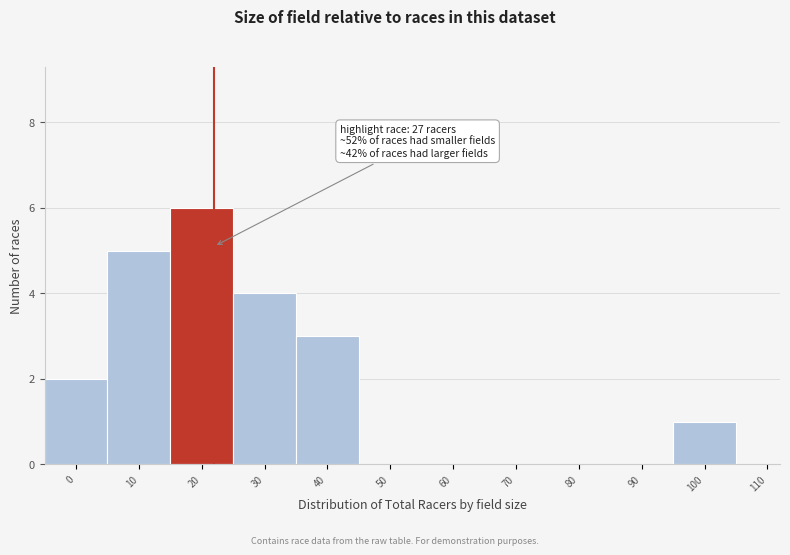

Reading right to left, list all the values displayed in this chart.

110=0	100=1	90=0	80=0	70=0	60=0	50=0	40=3	30=4	20=6	10=5	0=2